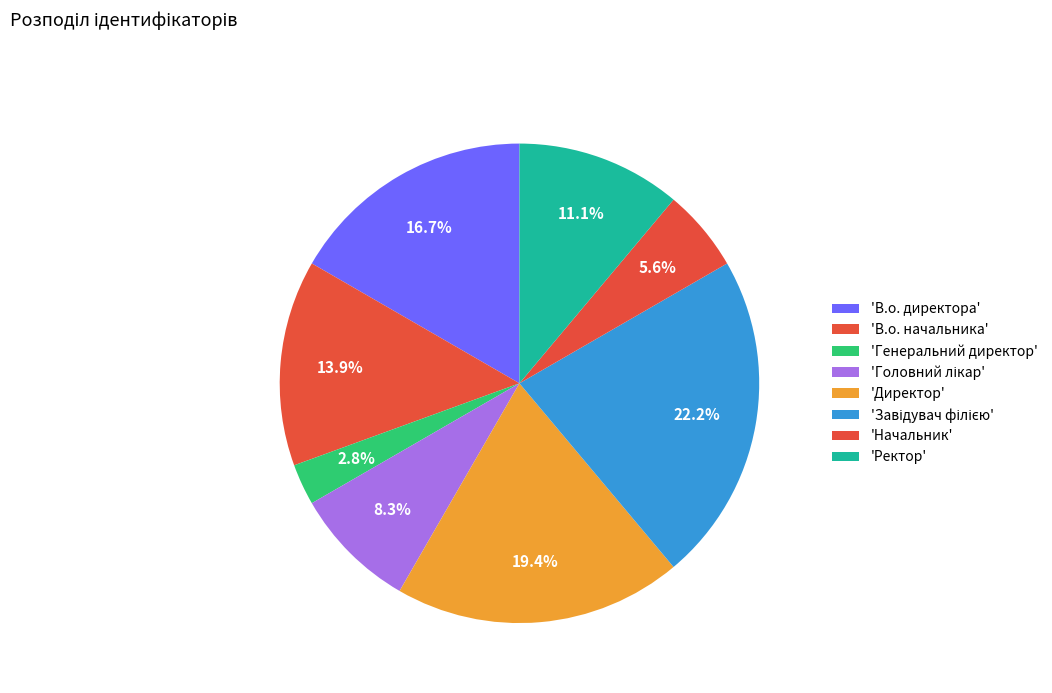

How many segments does this pie chart have?

8